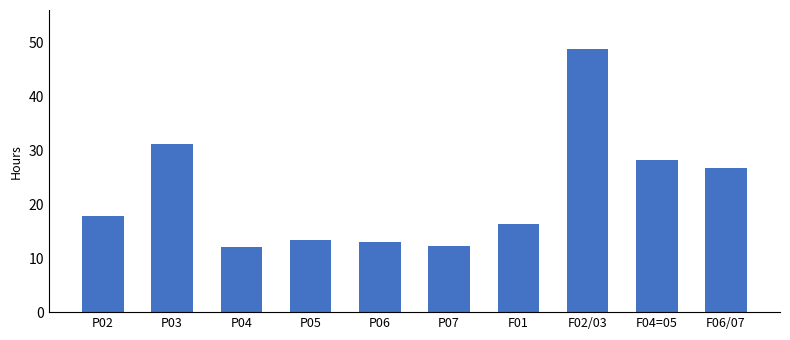

What is the difference between the values at P06 and P03?

18.0